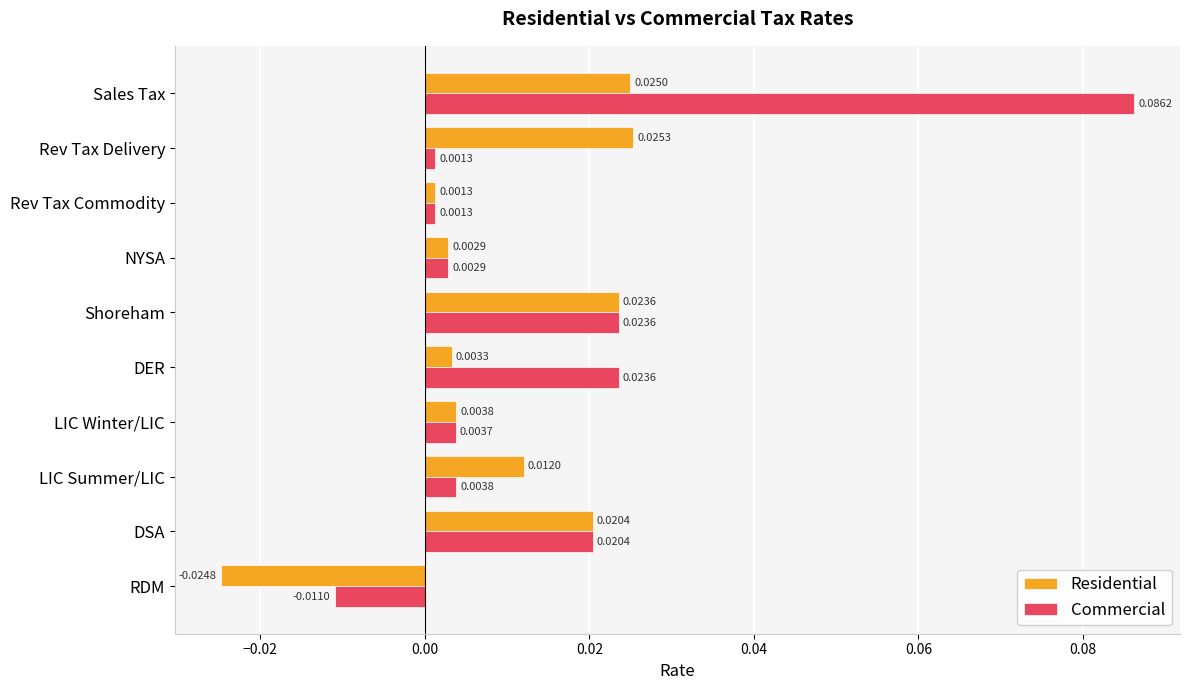

Which series has the largest range (max minus min)?

Commercial